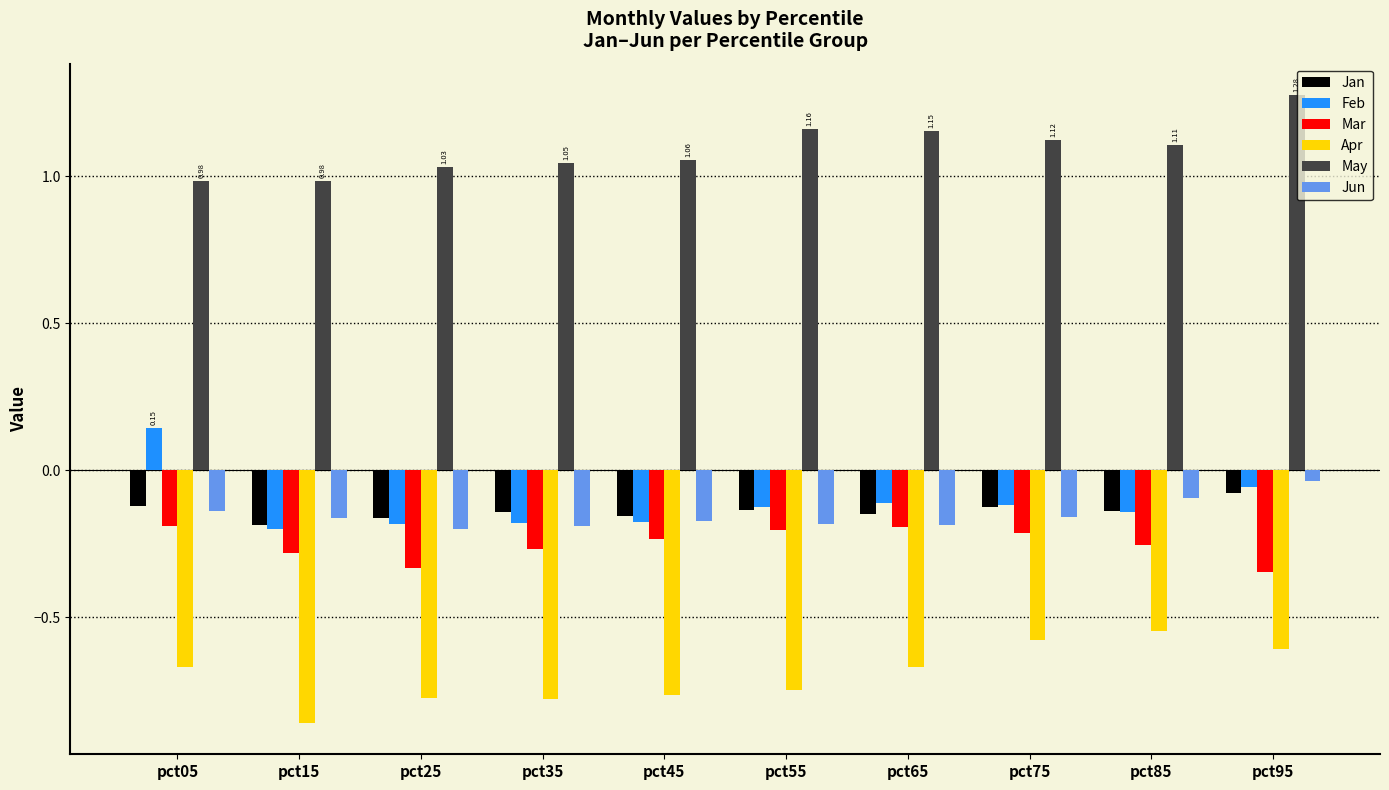

At how many categories does at least one series exceed 0?

10